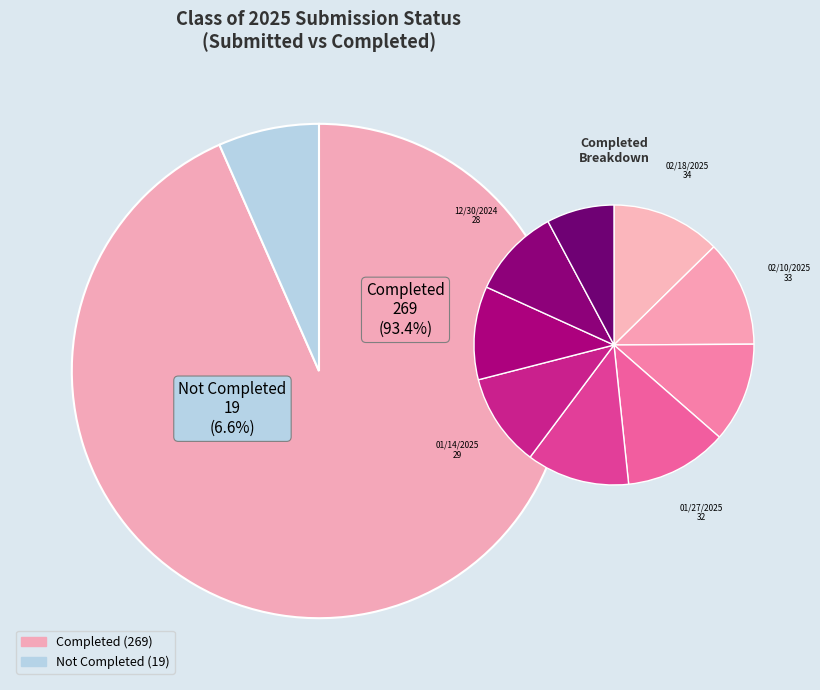

Between submitted and 8, which is larger?

submitted